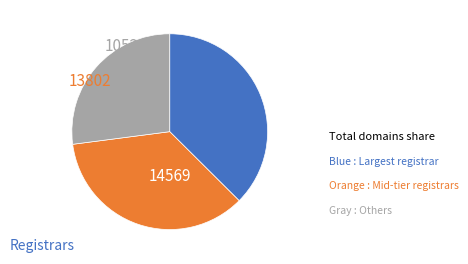

Is there a majority slice in this chart?

No